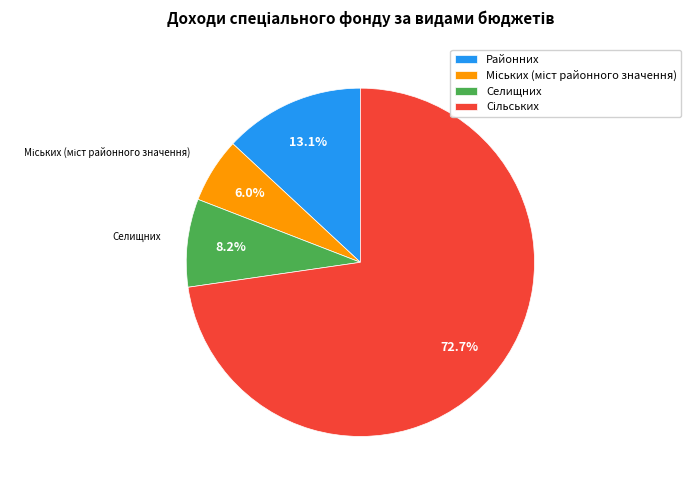

How many slices are in this pie chart?

4